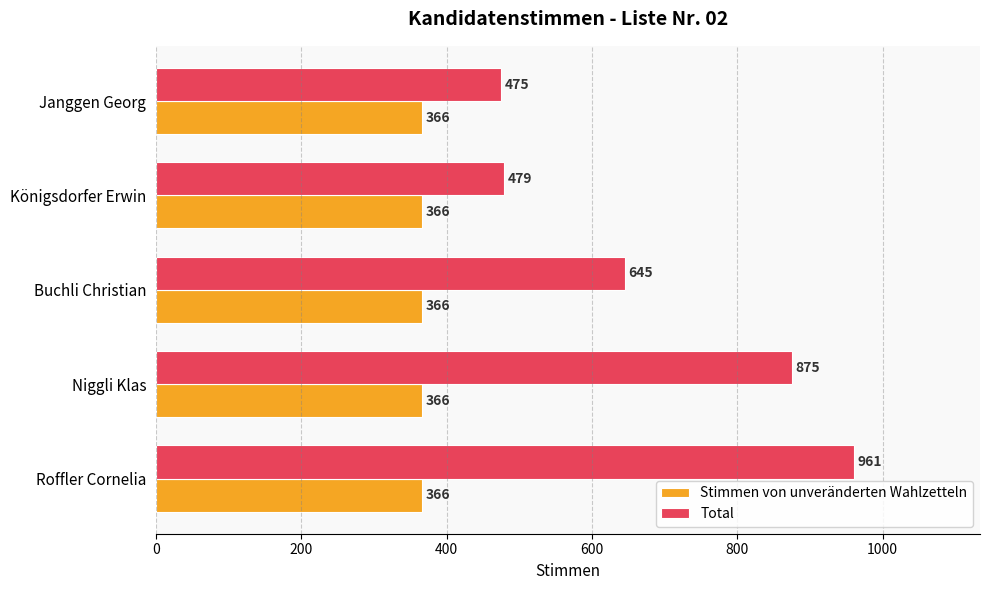

What is the difference between the Total values at Niggli Klas and Königsdorfer Erwin?

396